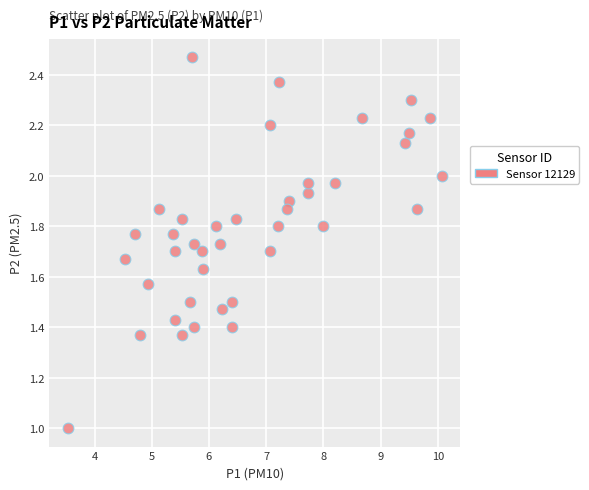

What is the range of X values (max minus min)?

6.5